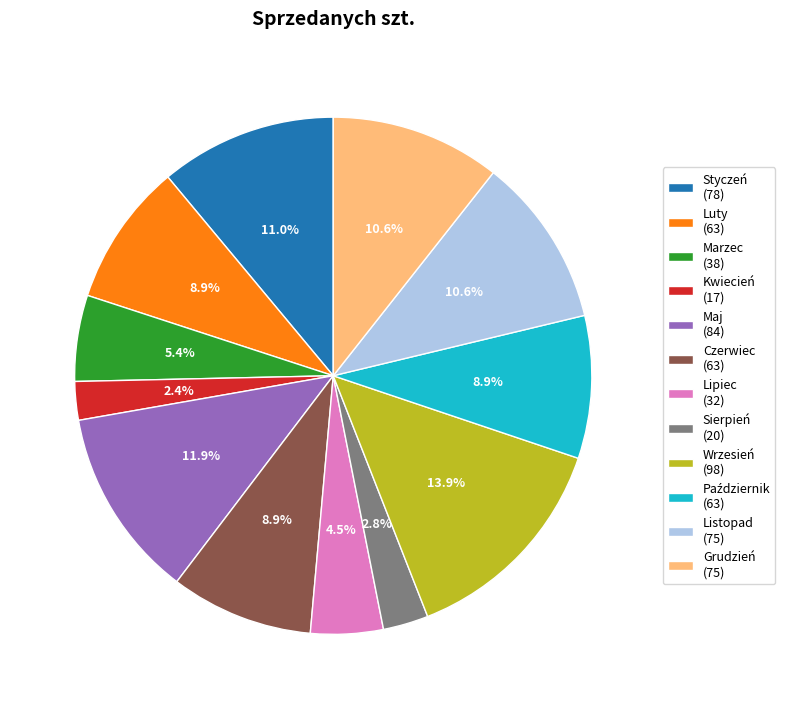

What is the largest slice in the pie chart?

Wrzesień